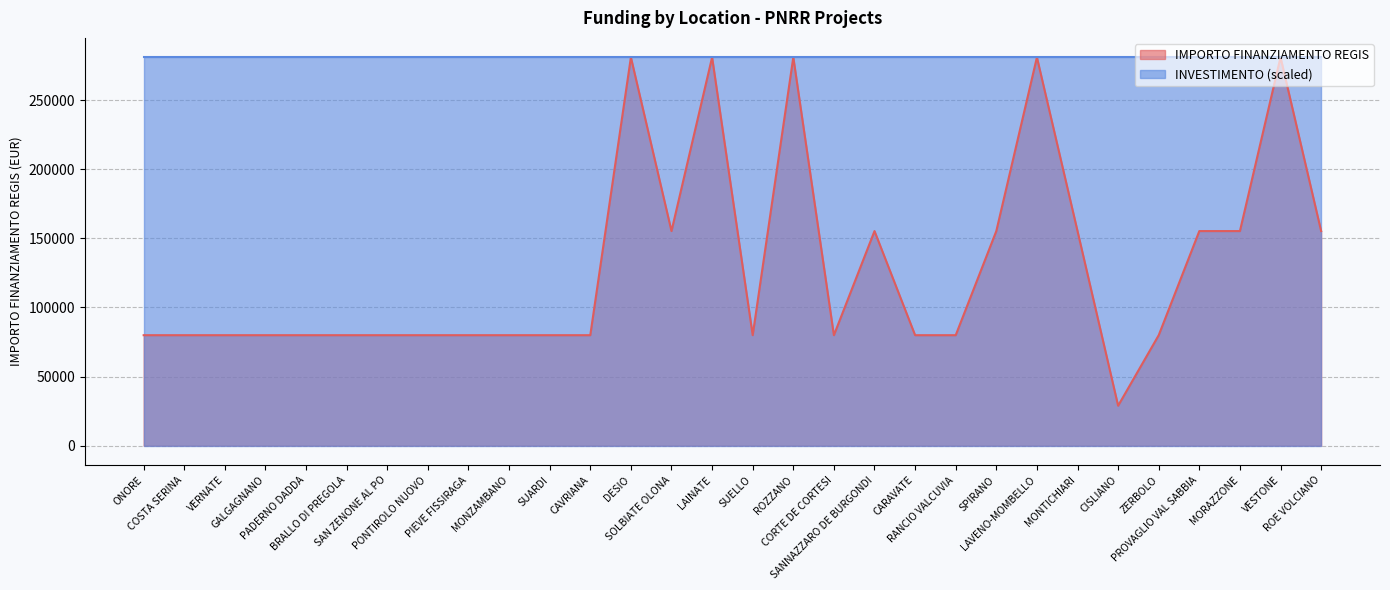

The value at SPIRANO is 65267. True or false?

False